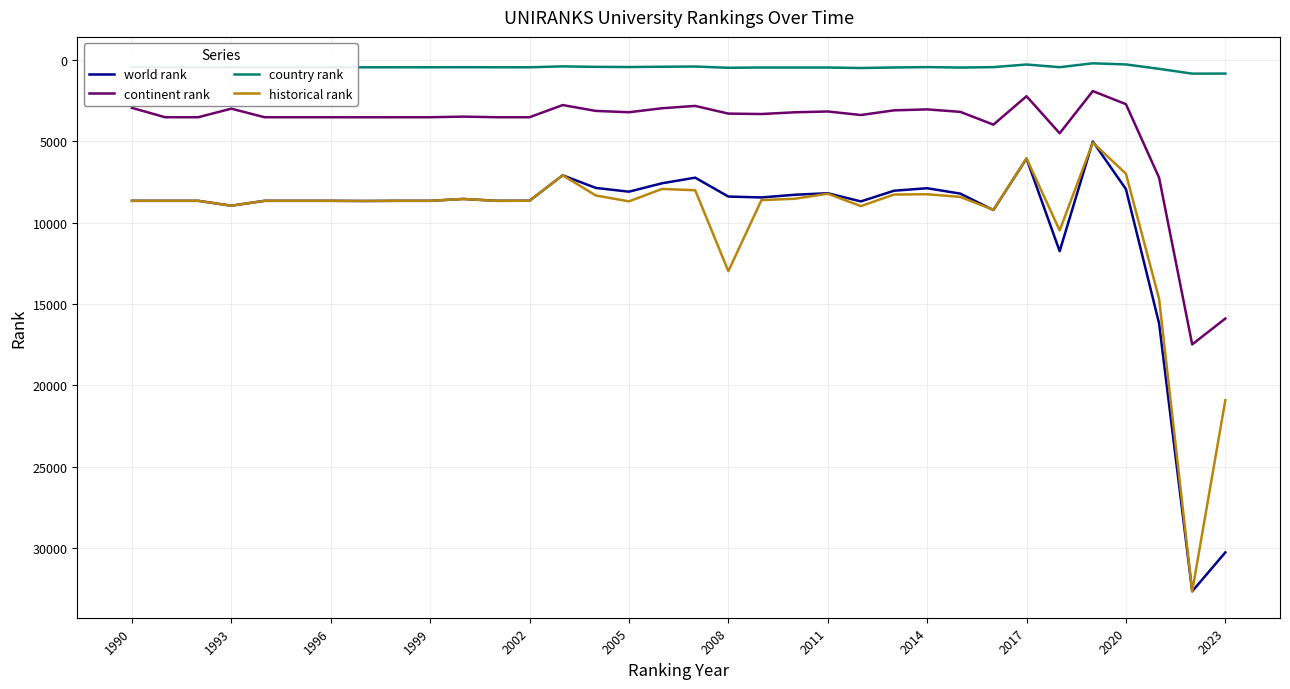

What is the sum of all country rank values?

15811